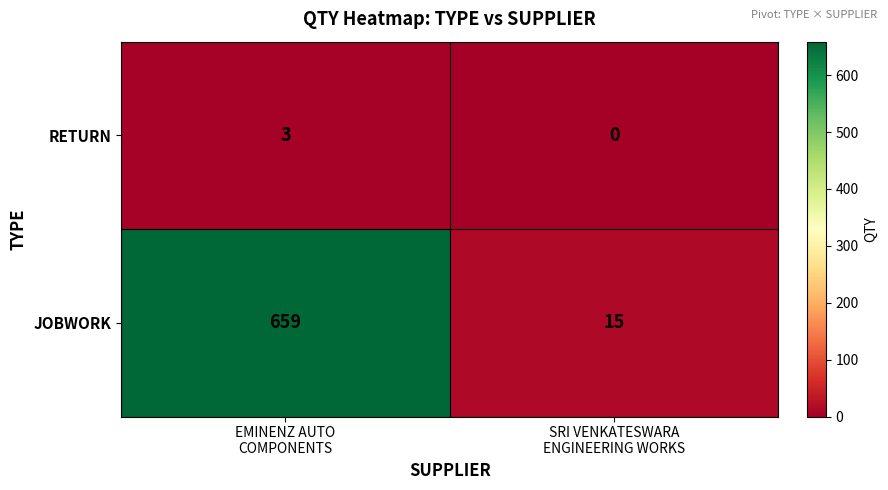

Which series has the largest total across all categories?

JOBWORK